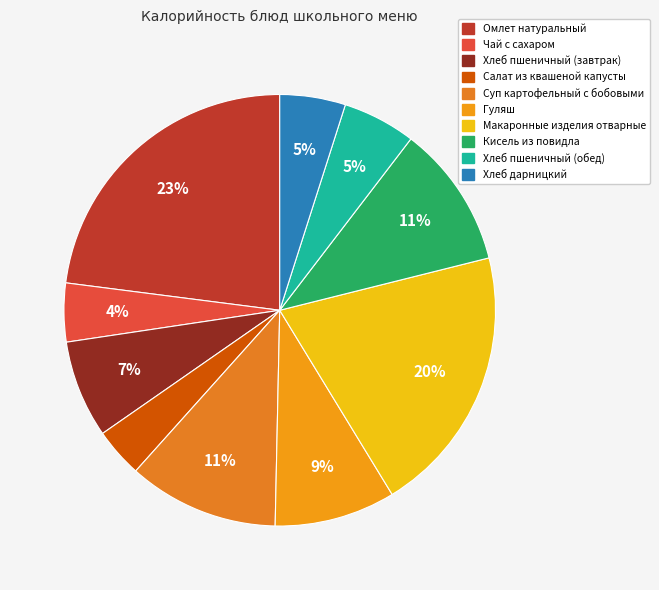

To the nearest percent, what percentage of the pie is Чай с сахаром?

4%